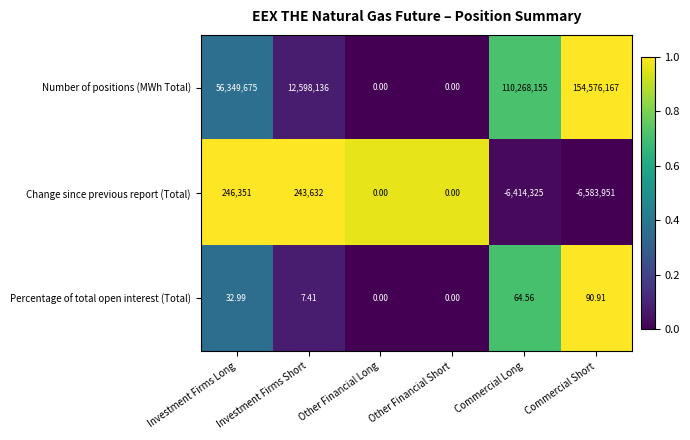

Which series changed the most between Investment Firms Long and Investment Firms Short?

Number of positions (MWh Total)